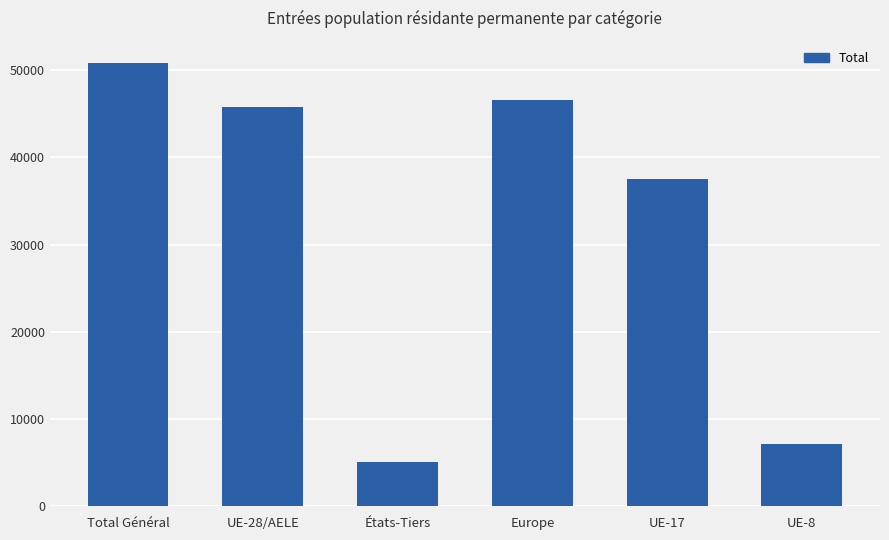

What is the ratio of the value at Europe to the value at UE-28/AELE?

1.0